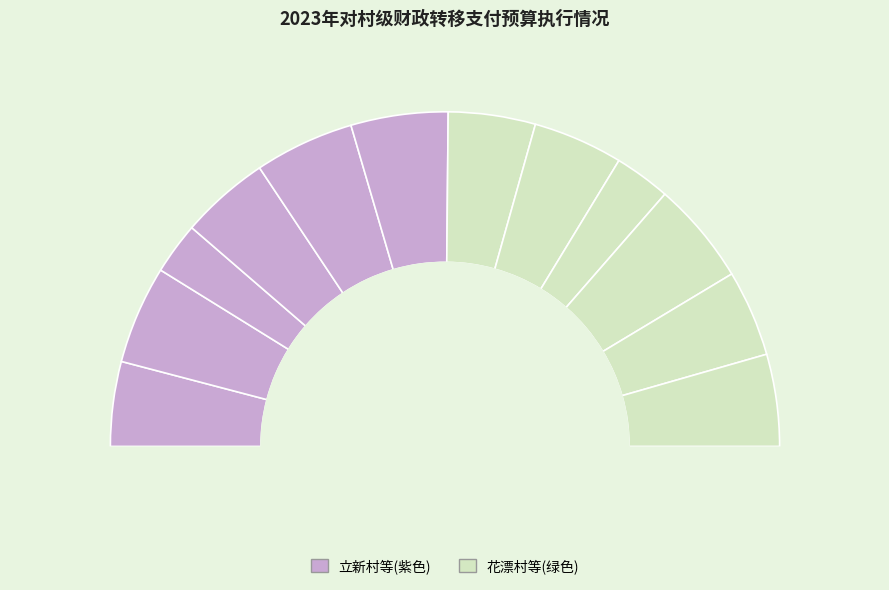

What is the ratio of the value at 裕丰村 to the value at 展宏村?

1.0